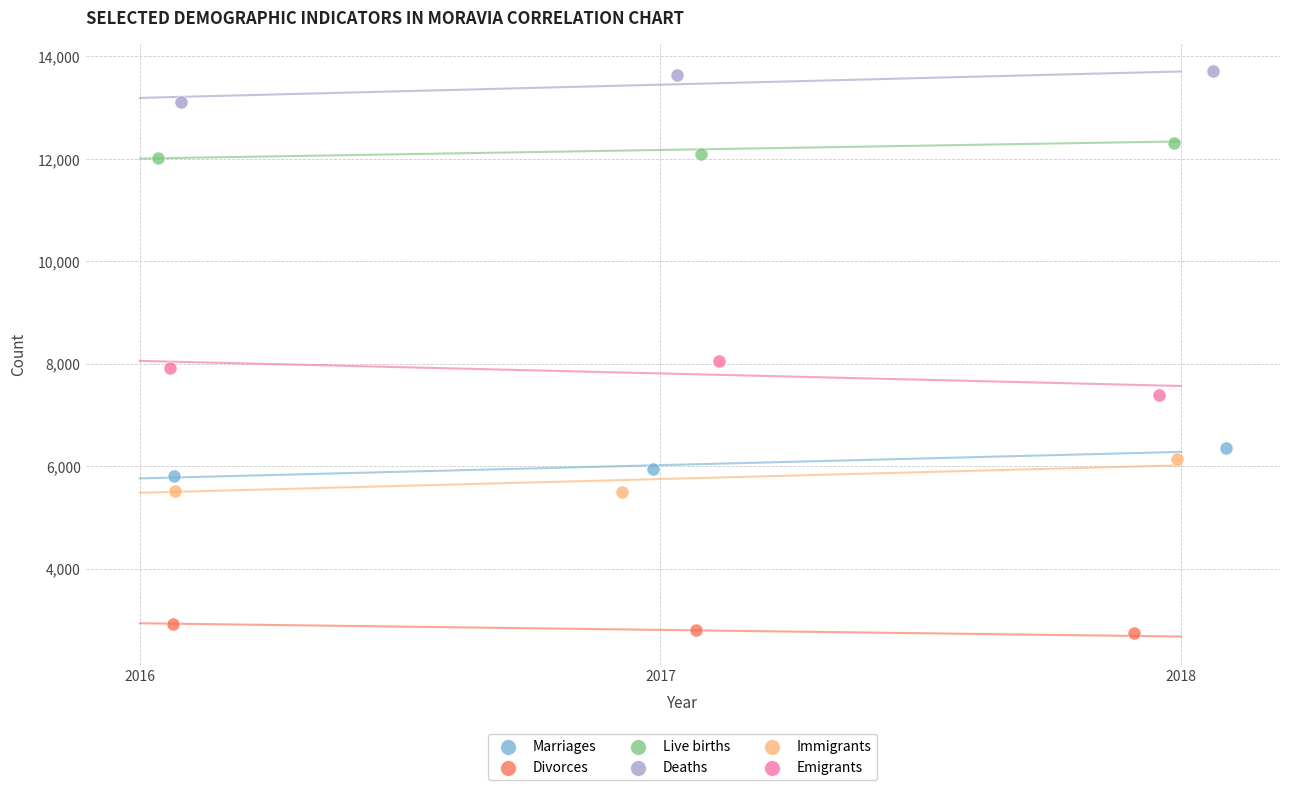

Which series reaches the minimum Y coordinate?

Divorces